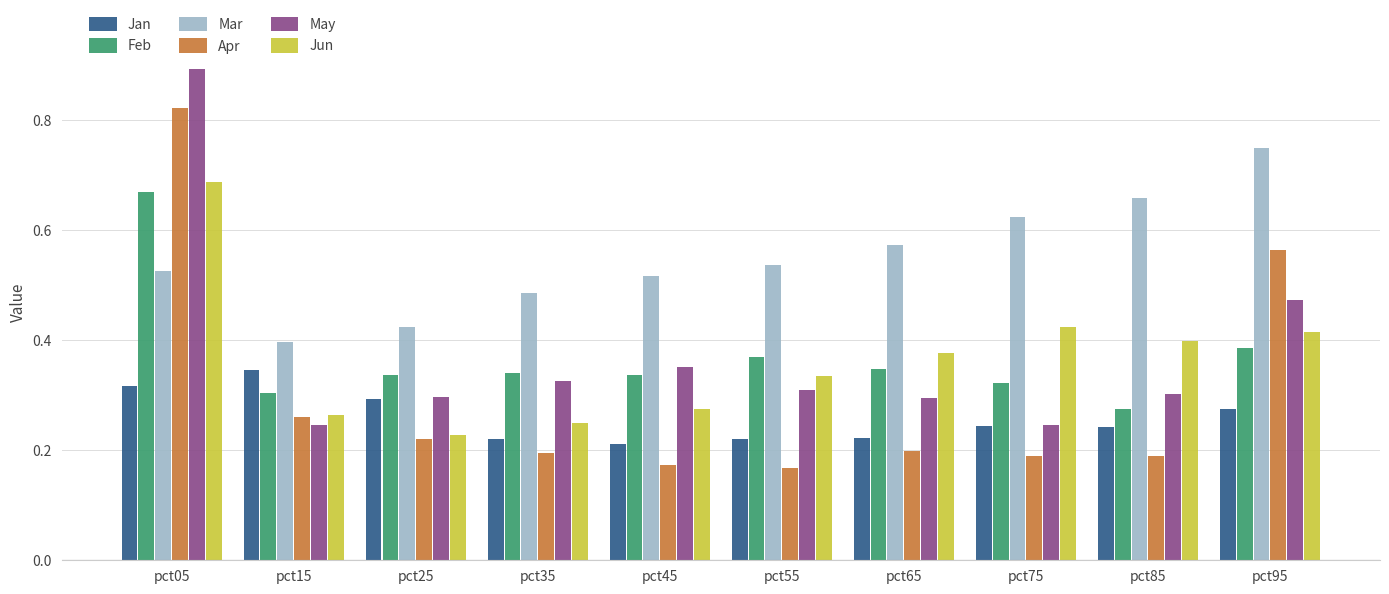

List the series in order of their peak value, lowest first.

Jan, Feb, Jun, Mar, Apr, May